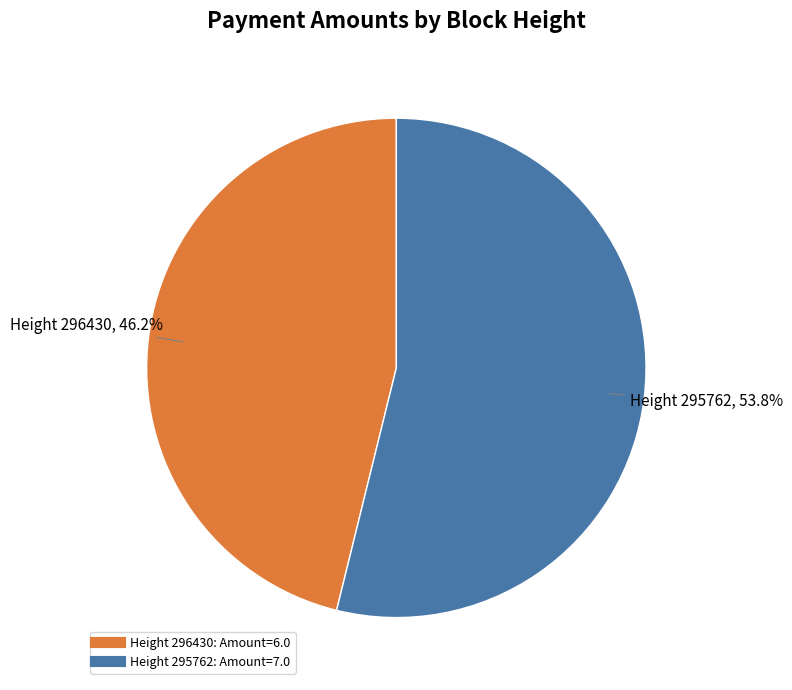

Is there any slice that represents more than half of the pie?

Yes